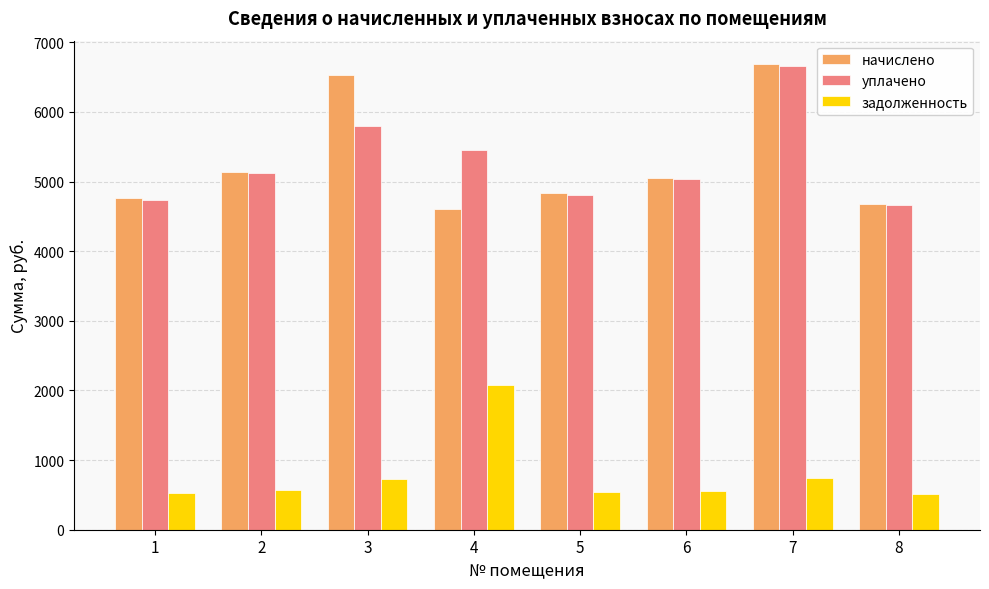

What is the spread (max minus min) of values at 5?

4295.4